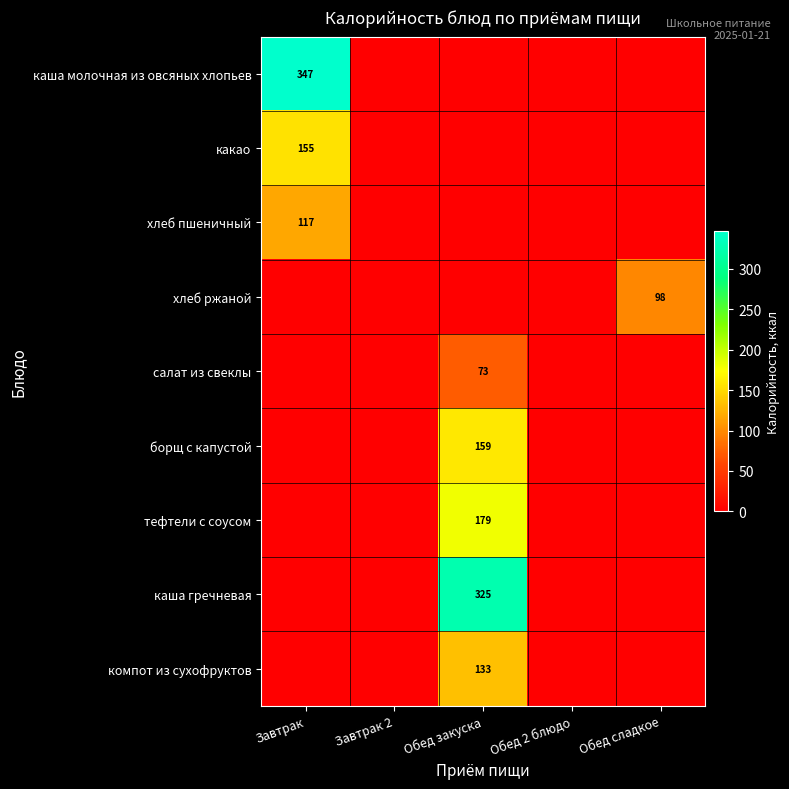

Is the value of хлеб ржаной at Завтрак greater than the value of борщ с капустой at Завтрак?

No